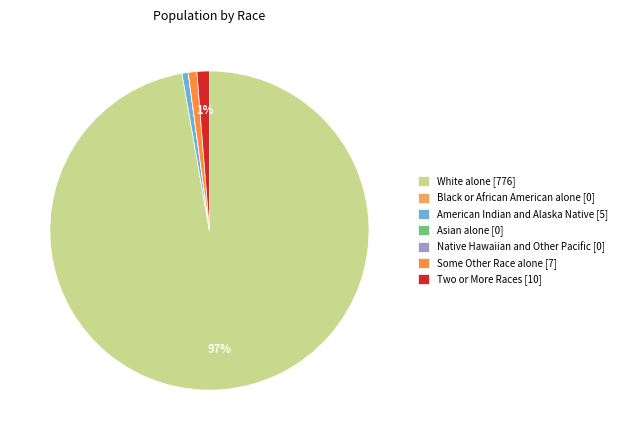

Is there a majority slice in this chart?

Yes